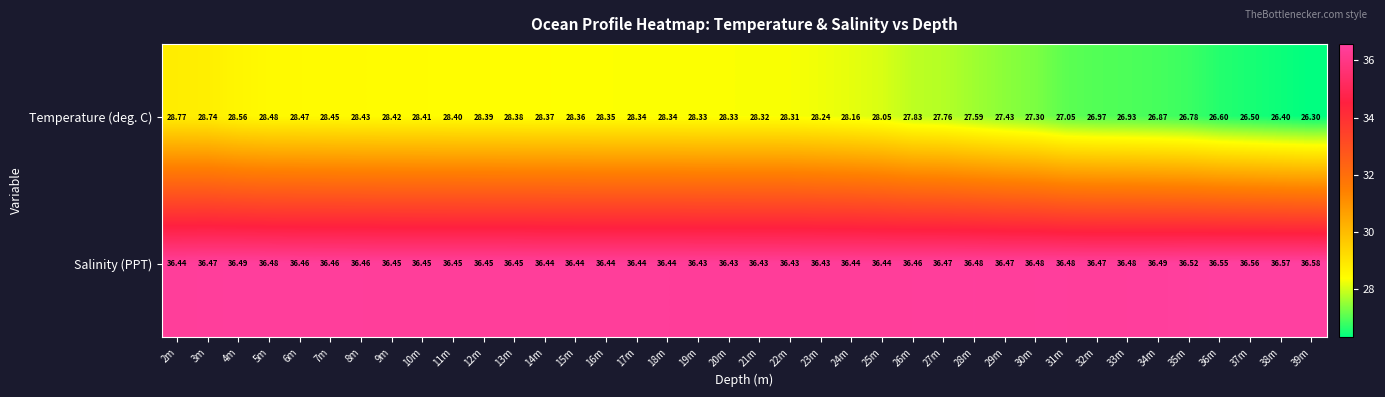

List the series in order of their peak value, highest first.

Salinity (PPT), Temperature (deg. C)